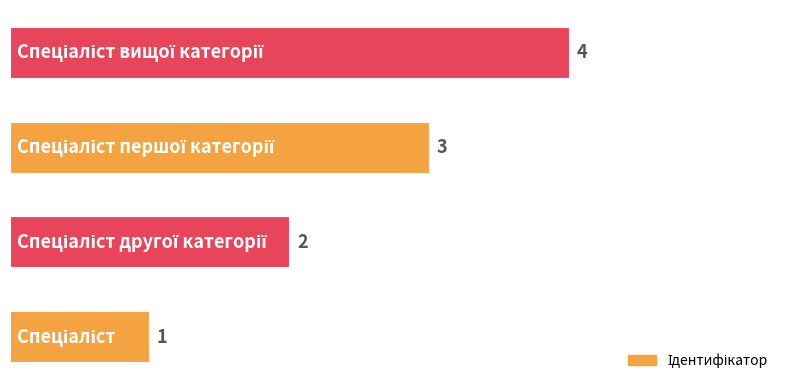

What is the sum of all values?

10